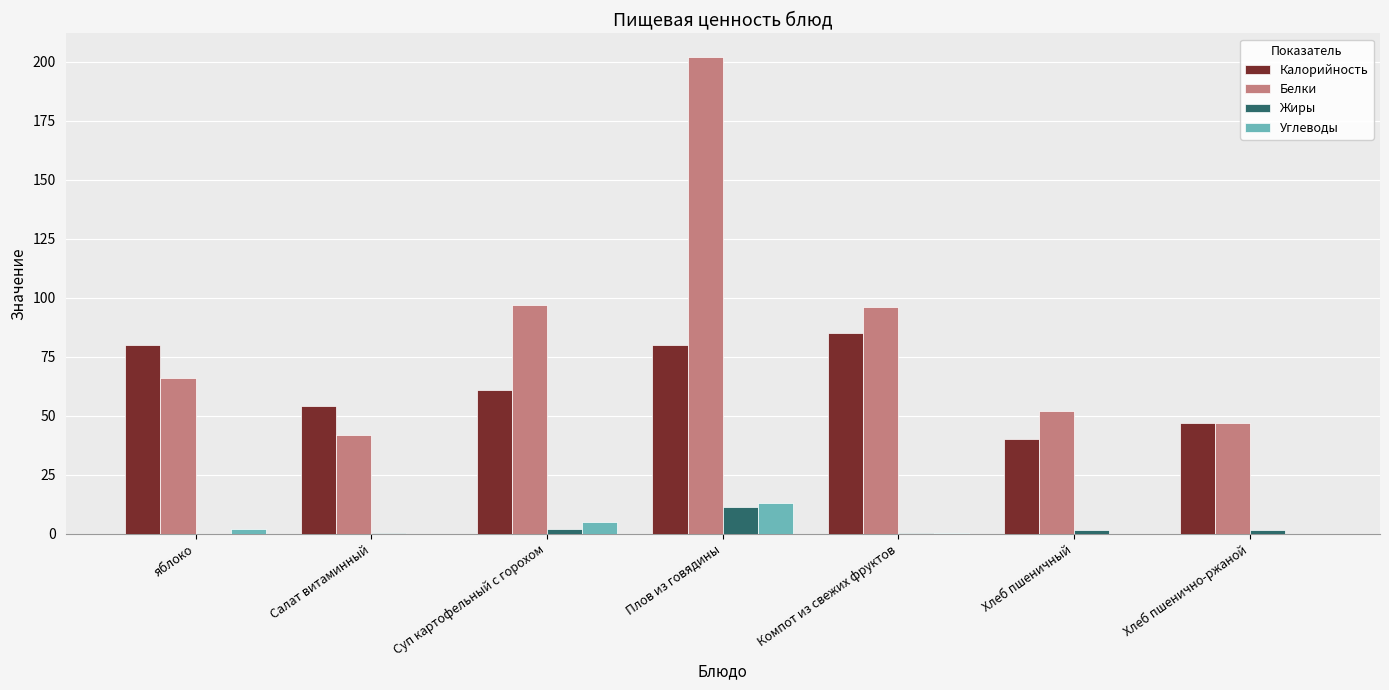

Read the Белки value at Плов из говядины.

202.0